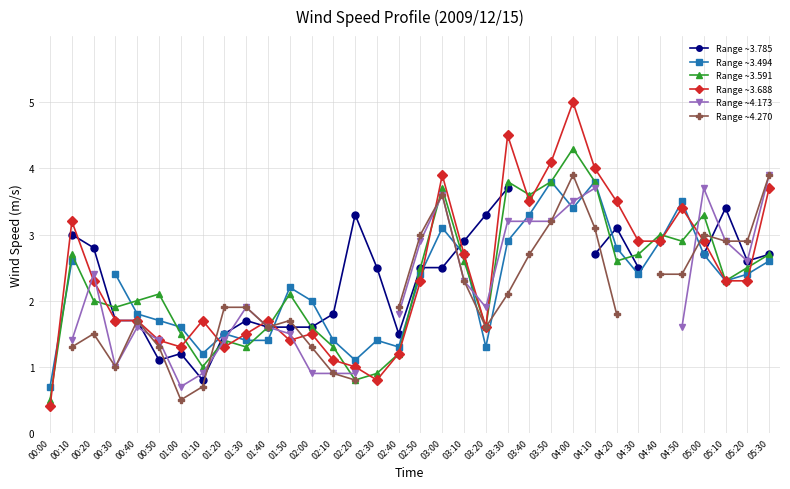

What is the label of the 8th point from the left?

01:10